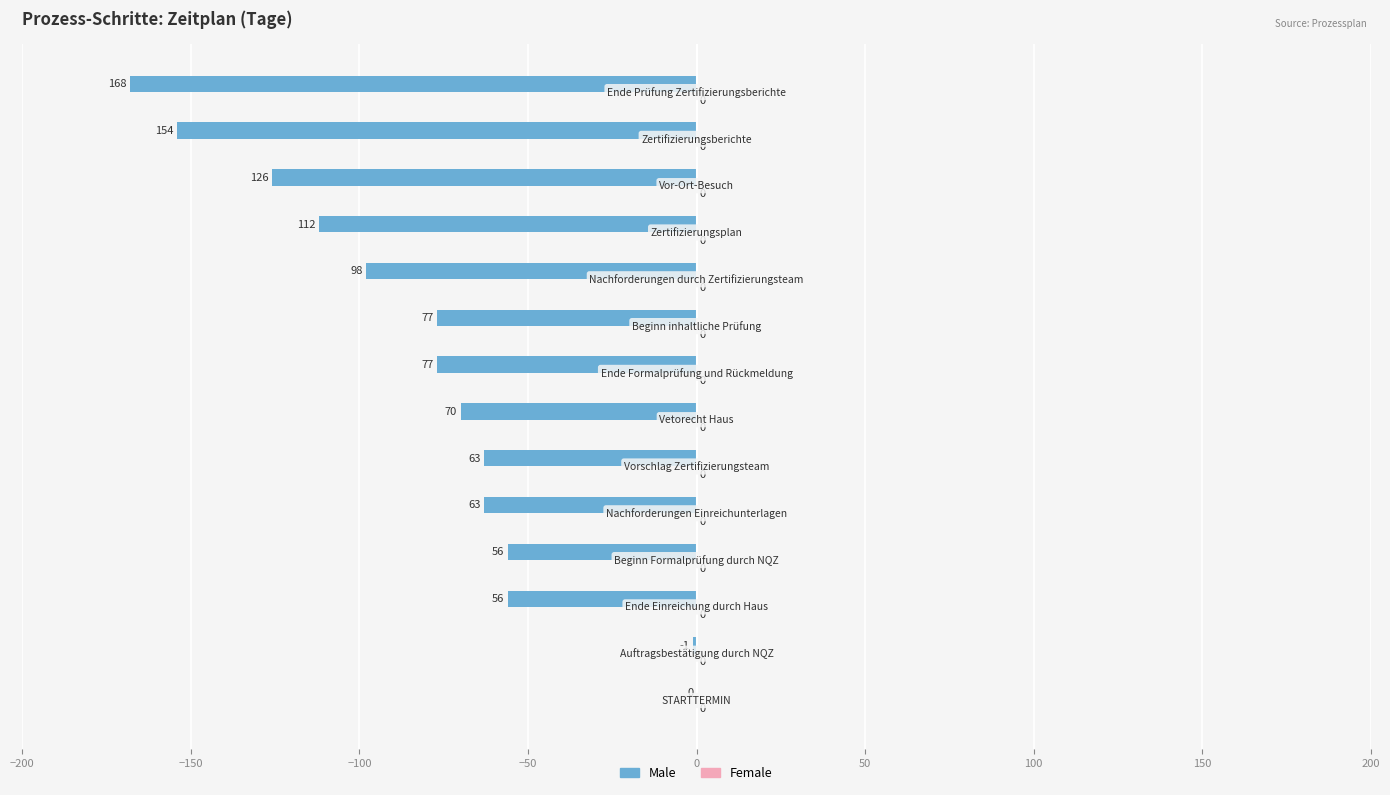

What is the sum of all values?

-1121